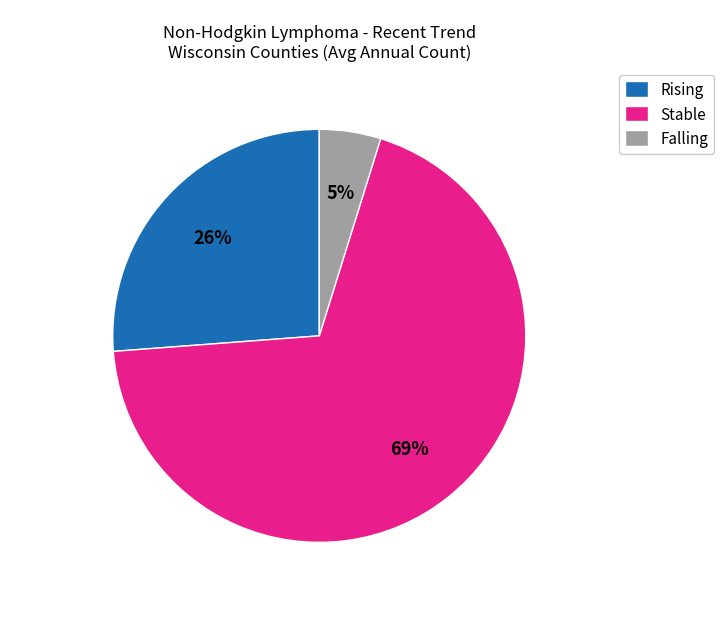

To the nearest percent, what percentage of the pie is Rising?

26%